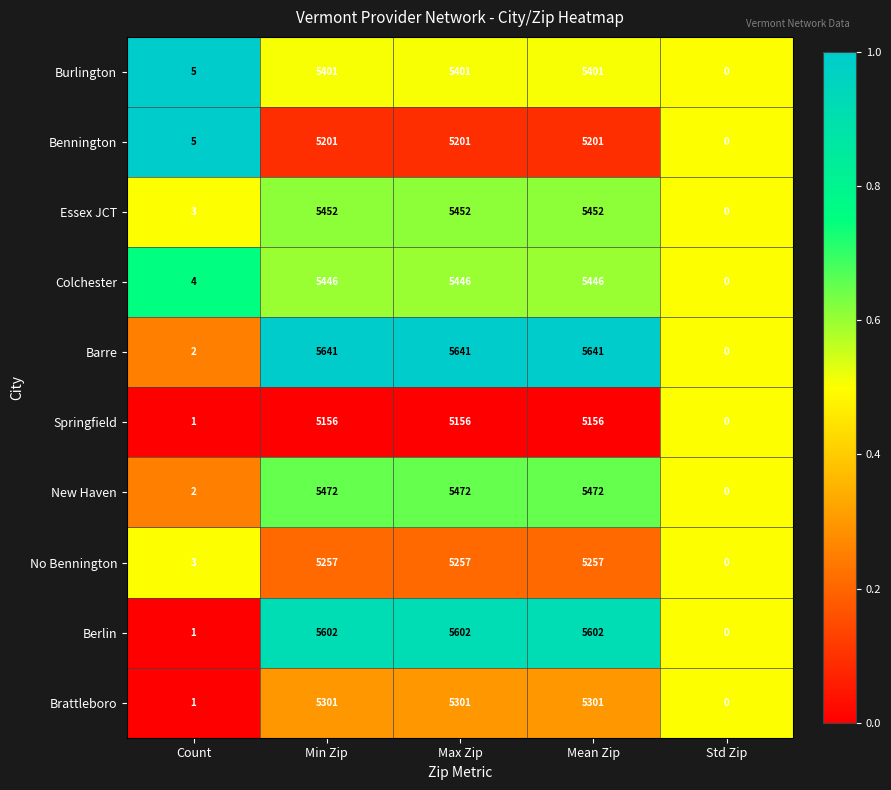

What is the difference between the highest and lowest values at Mean Zip?

485